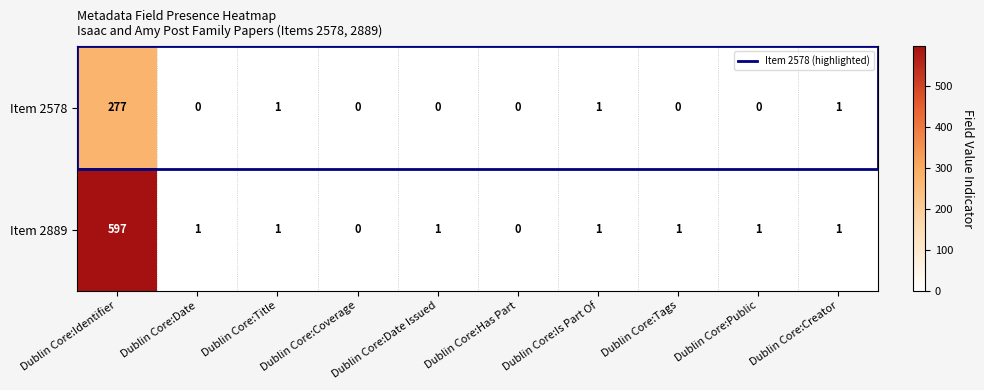

Which series has the largest total across all categories?

Item 2889